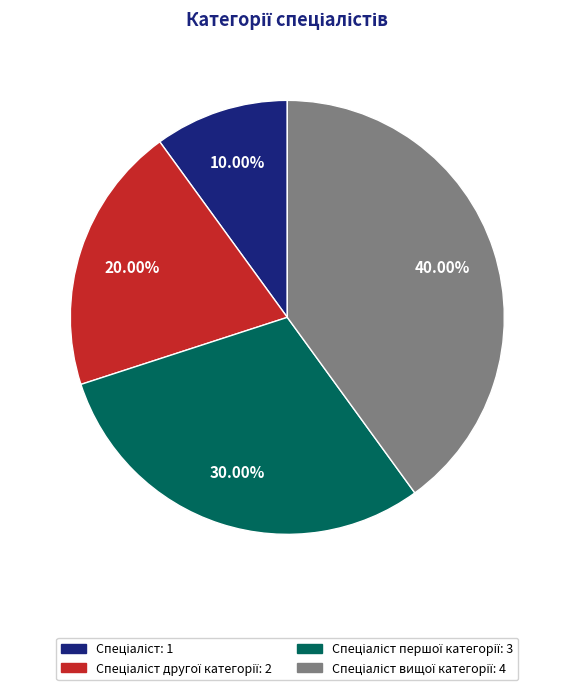

Does any single category account for the majority?

No